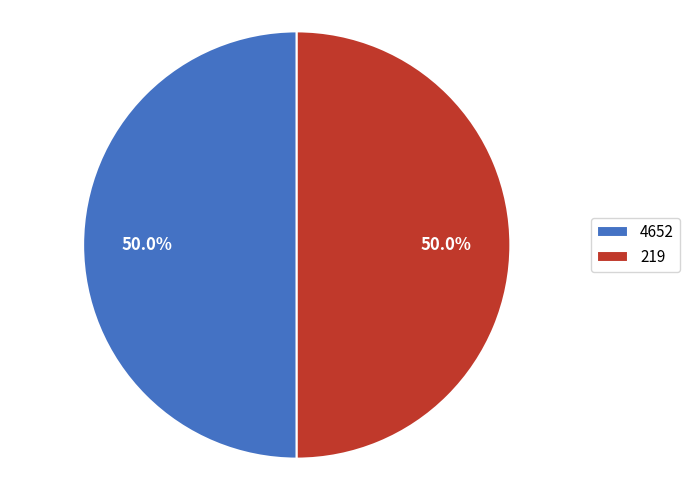

The 219 slice represents 61% of the pie. True or false?

False